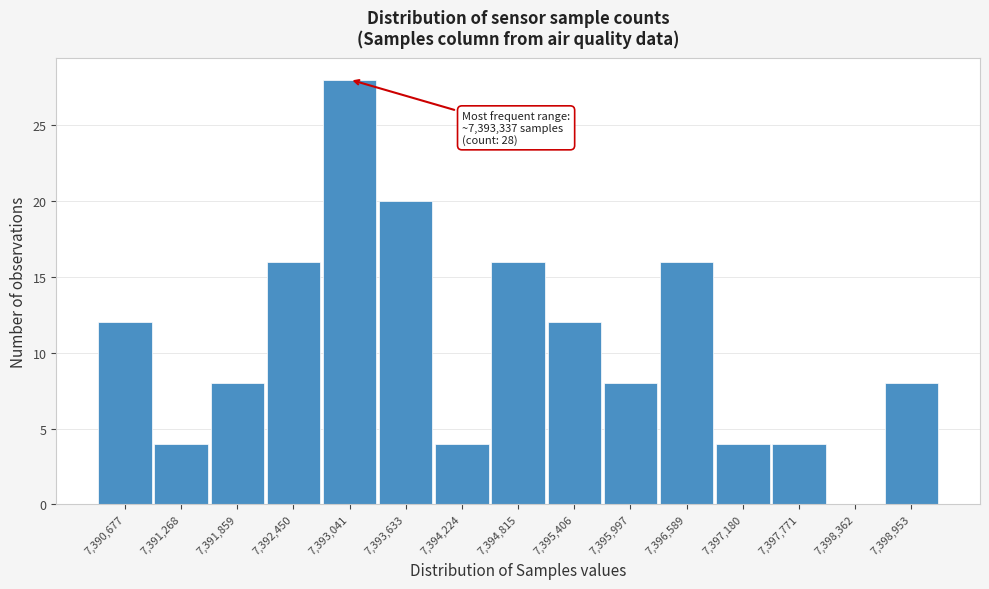

Reading left to right, extract all data points from this chart.

7,390,677=12	7,391,268=4	7,391,859=8	7,392,450=16	7,393,041=28	7,393,633=20	7,394,224=4	7,394,815=16	7,395,406=12	7,395,997=8	7,396,589=16	7,397,180=4	7,397,771=4	7,398,362=0	7,398,953=8